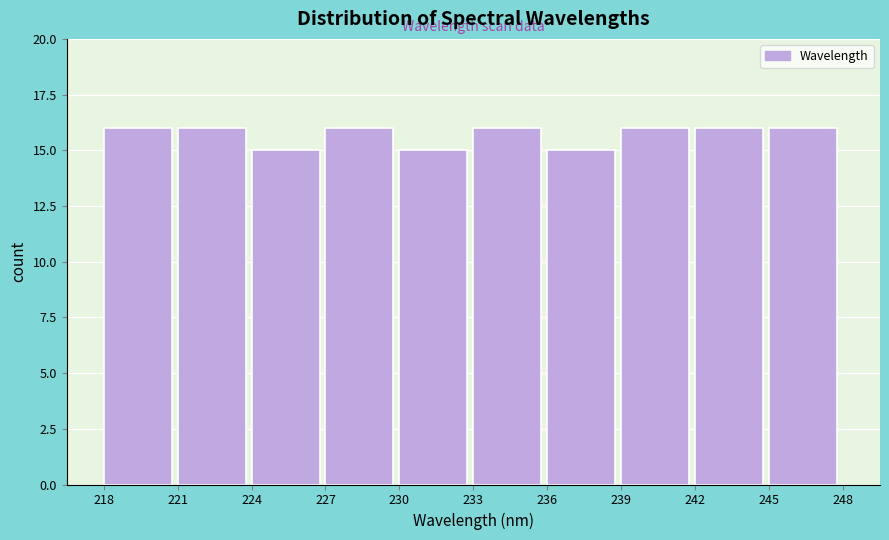

Reading left to right, transcribe this chart: for each bar, give the range it covers on the x-axis and its height. The values are not printed on the chart, so give them approximately, as read against the axis.

218 to 221: 16
221 to 224: 16
224 to 227: 15
227 to 230: 16
230 to 233: 15
233 to 236: 16
236 to 239: 15
239 to 242: 16
242 to 245: 16
245 to 248: 16